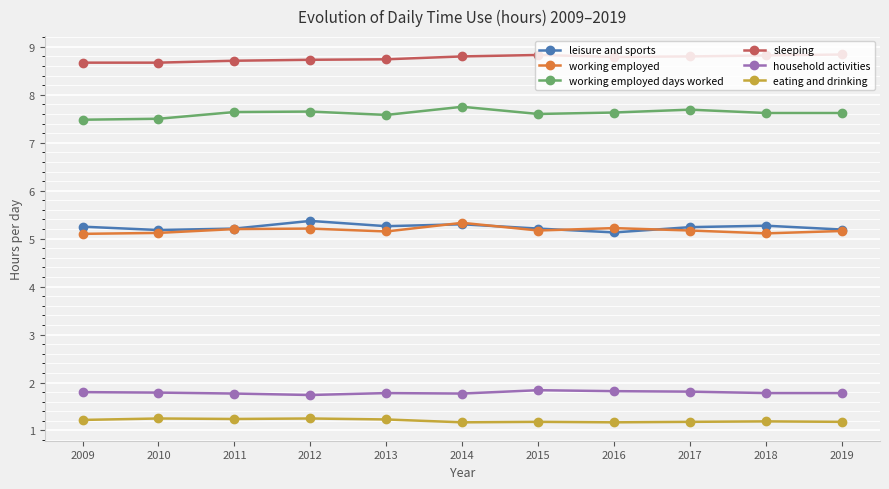

What is the value of the working employed point at the 1st from the left?

5.1